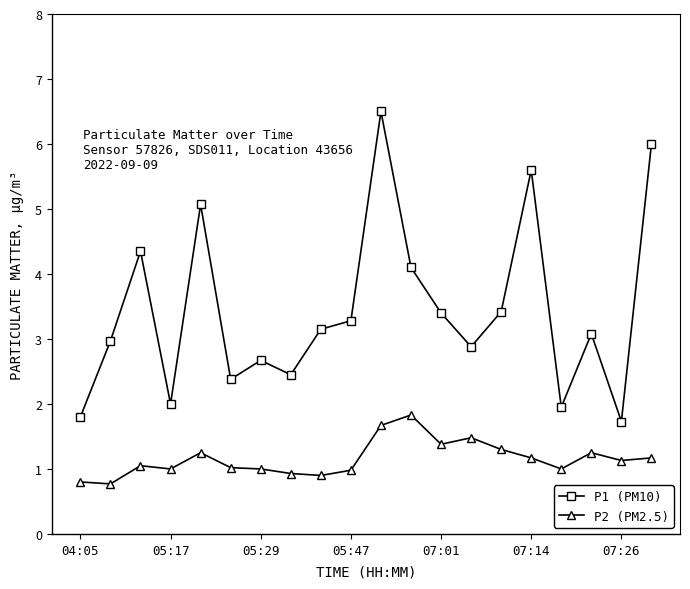

How many data points does each series have?

20